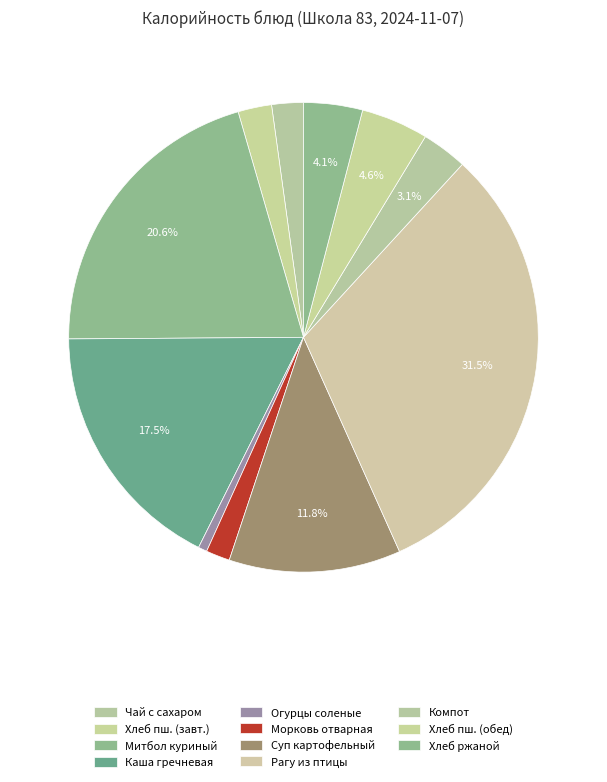

How many slices are in this pie chart?

11